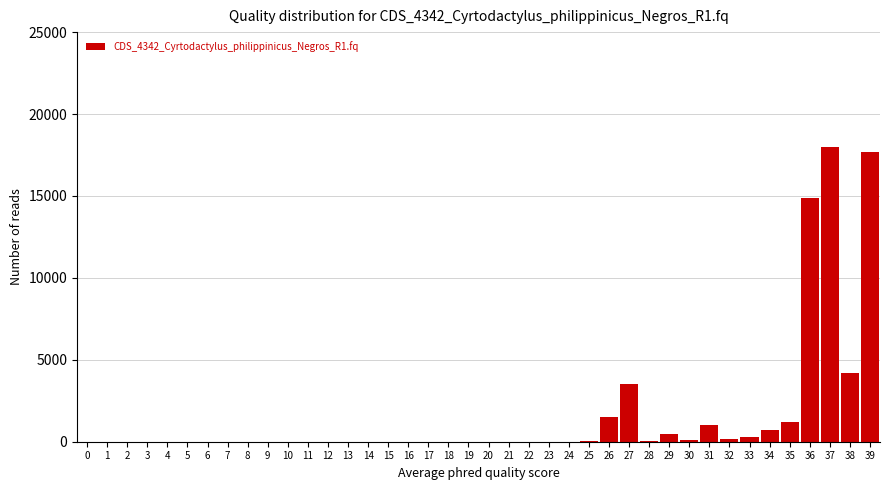

Is it true that the value at 12 is 0?

True